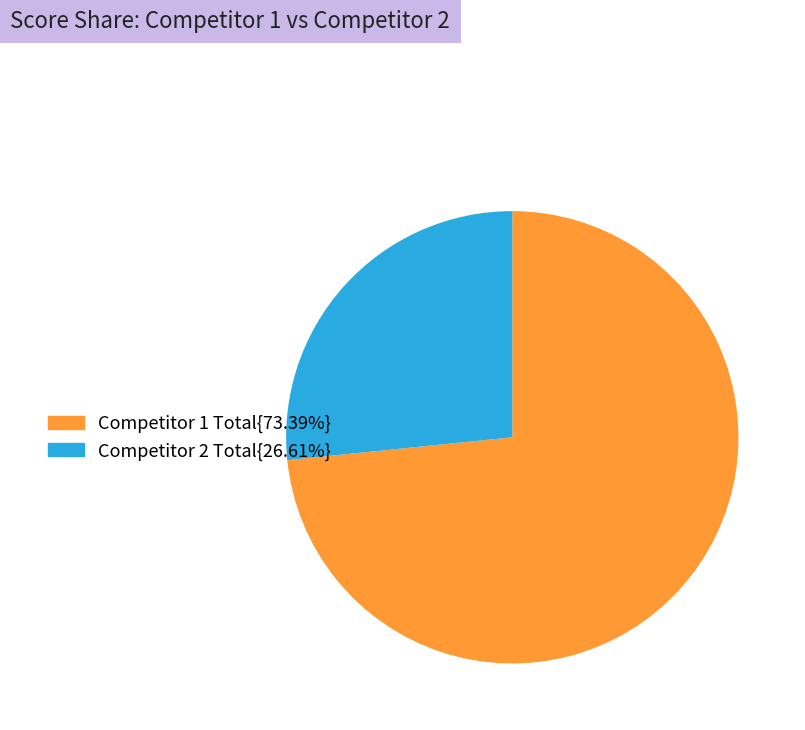

Is there a majority slice in this chart?

Yes